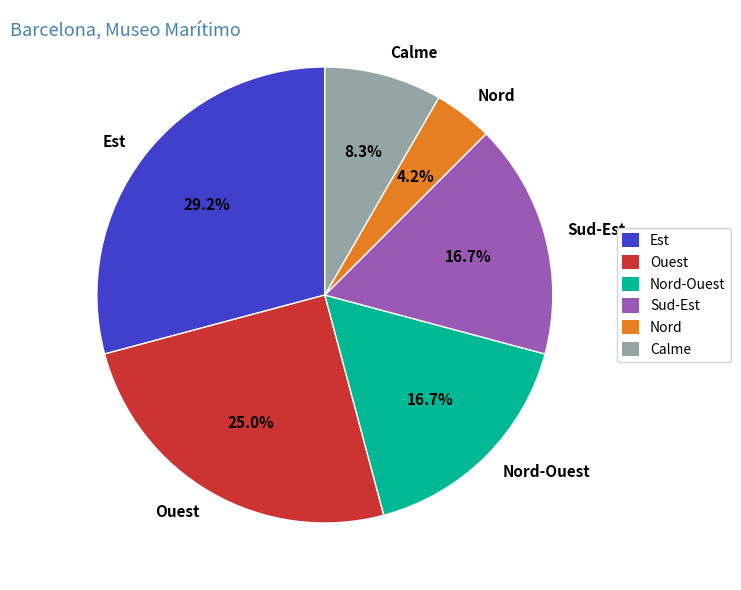

What is the largest slice in the pie chart?

Est